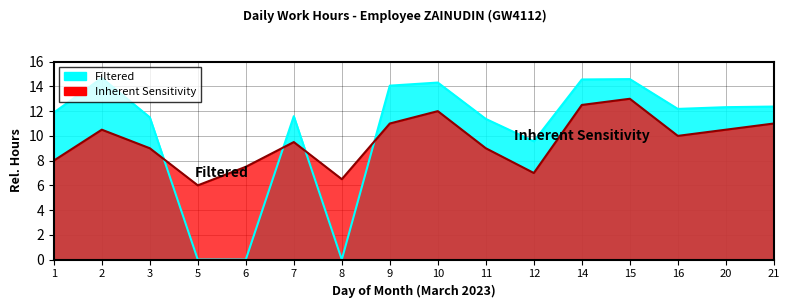

Which series ends up on top after the final intersection of Inherent Sensitivity and Filtered?

Filtered